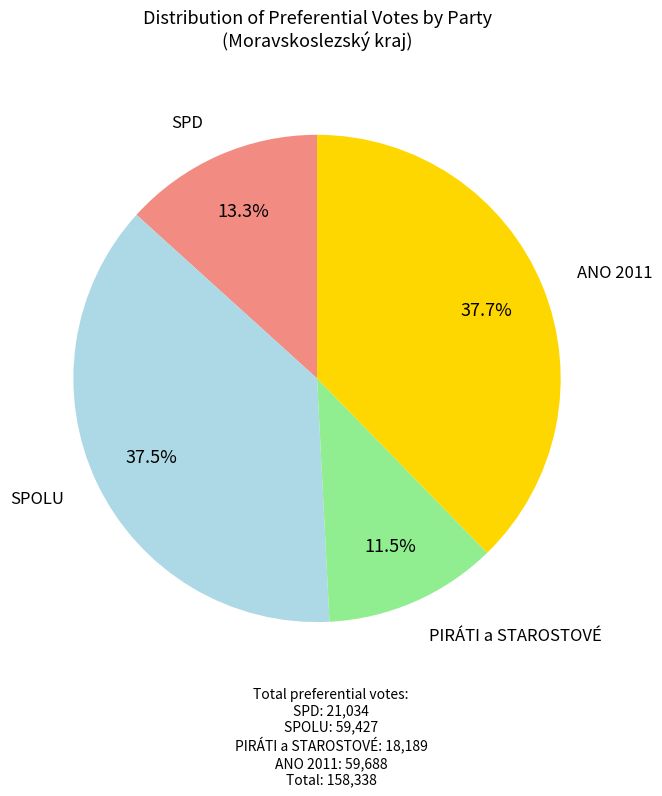

Is there any slice that represents more than half of the pie?

No